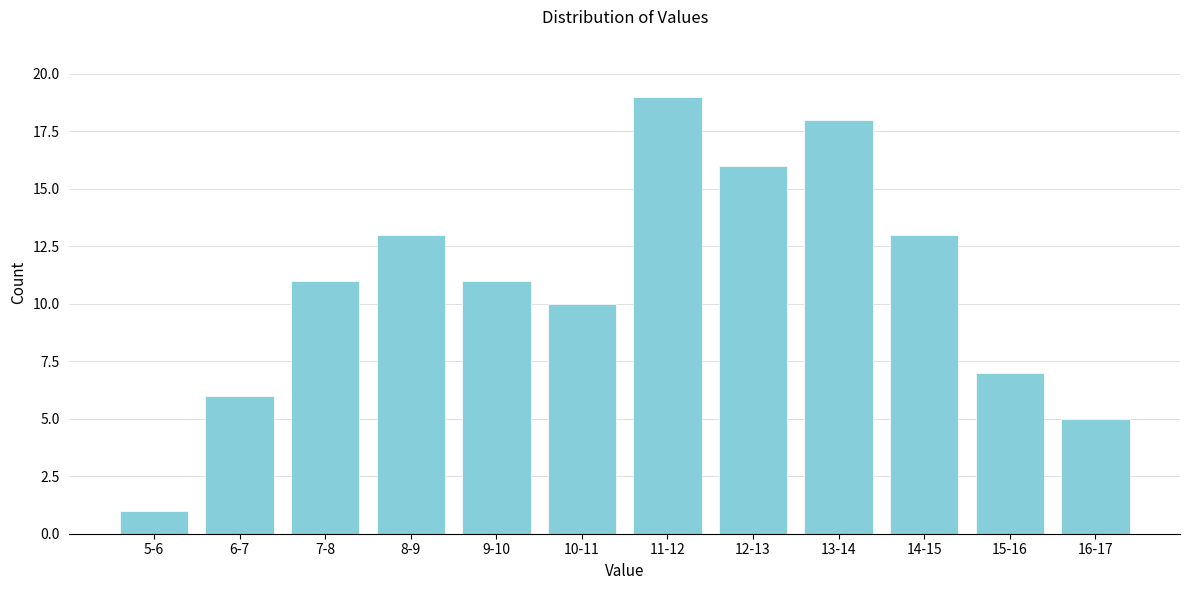

Reading left to right, transcribe all the data shown in this chart.

1	6	11	13	11	10	19	16	18	13	7	5